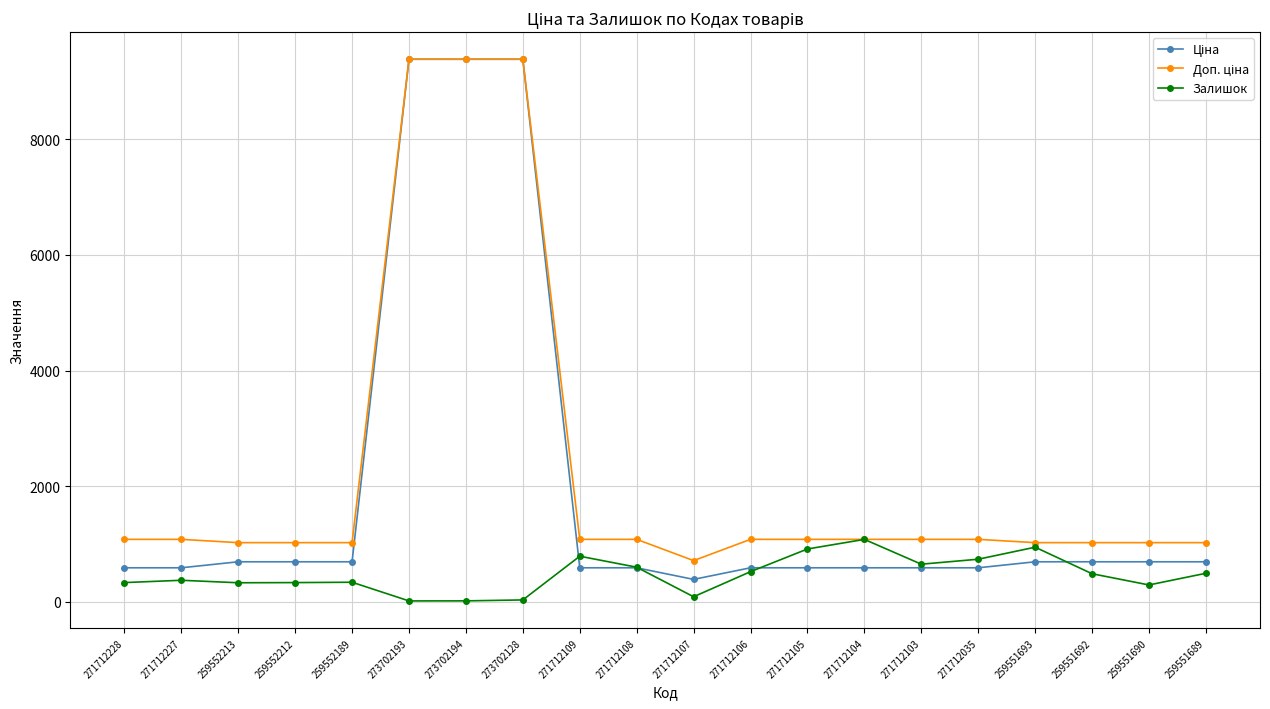

What is the label of the 12th point from the left?

271712106